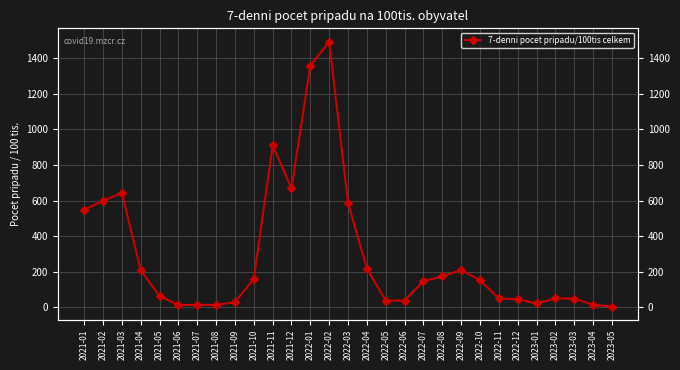

What is the value of the 9th point from the left?

29.1